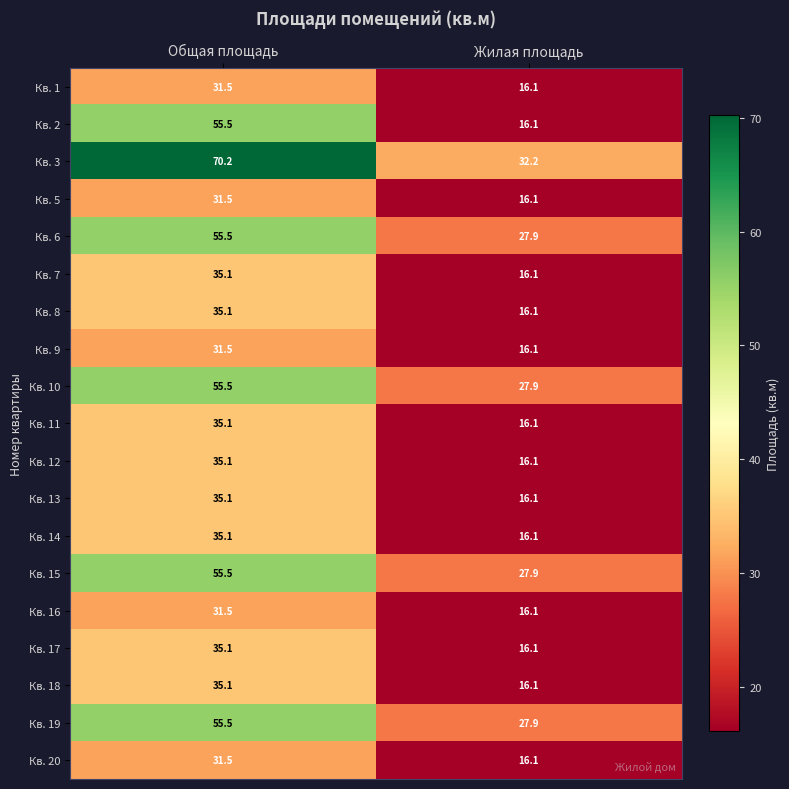

What is the lowest value of the Кв. 11 series?

16.1